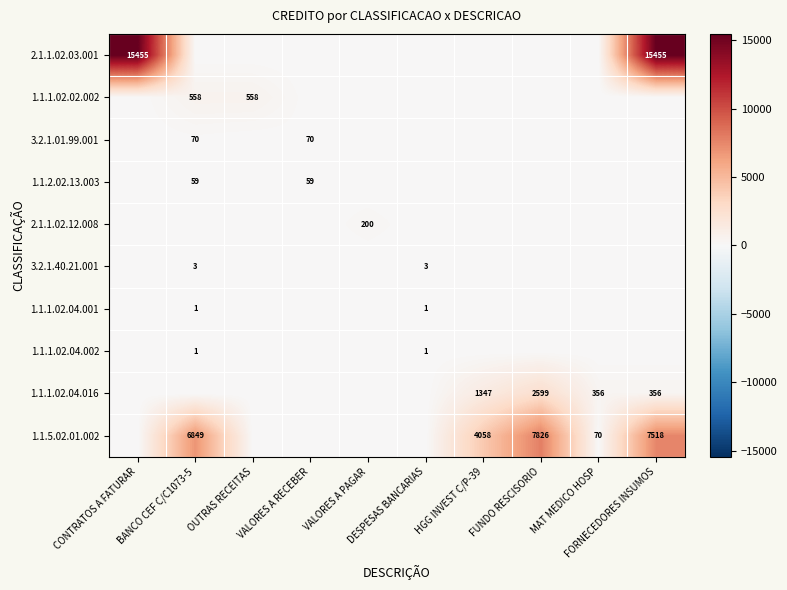

The value of 1.1.1.02.04.001 at CONTRATOS A FATURAR is -0.4. True or false?

False